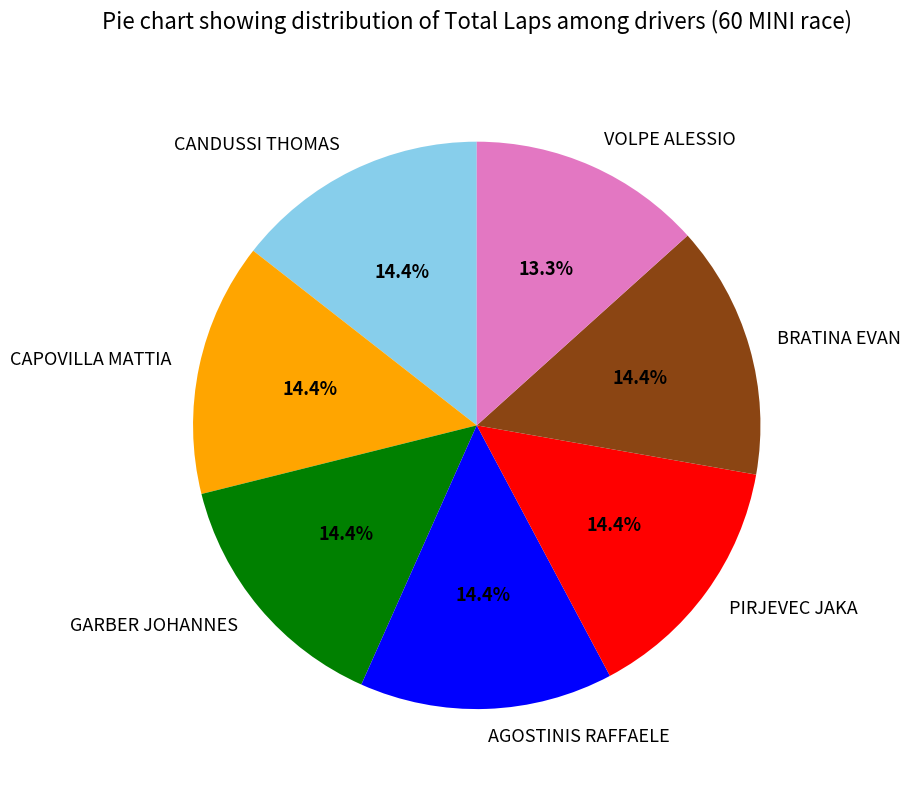

Is it true that GARBER JOHANNES is 26% of the pie?

False